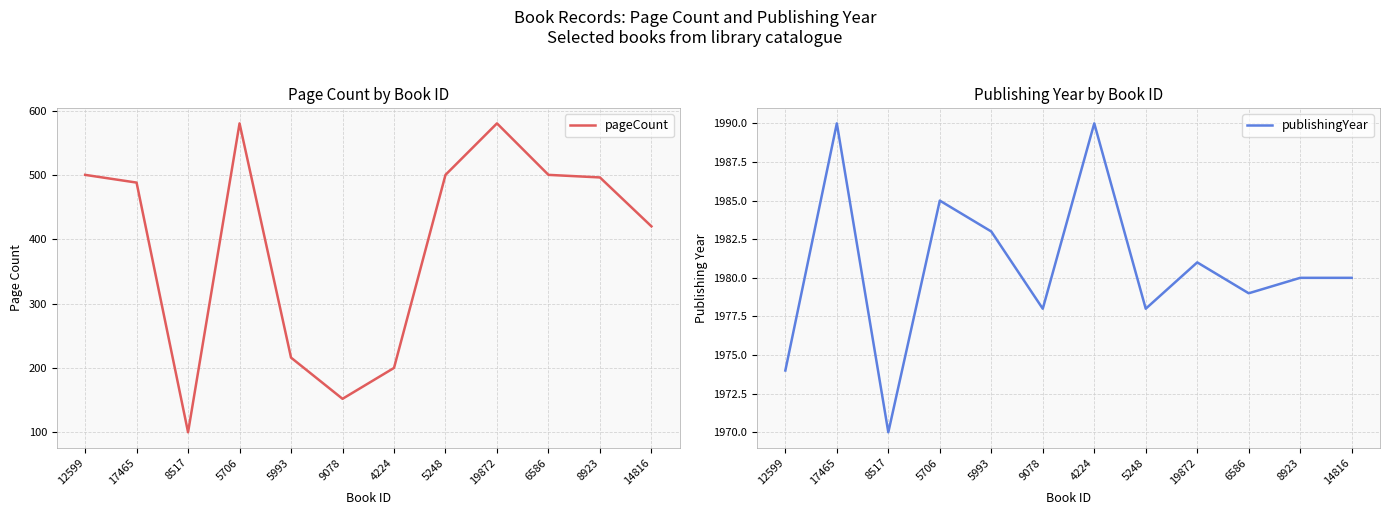

True or false: publishingYear has more than 0 points higher than both neighbors.

True